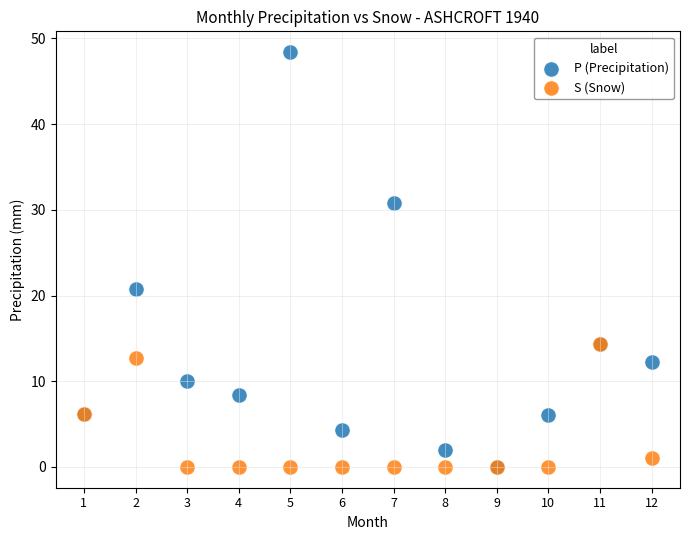

In the P (Precipitation) series, what Y value is closest to 24?

20.8